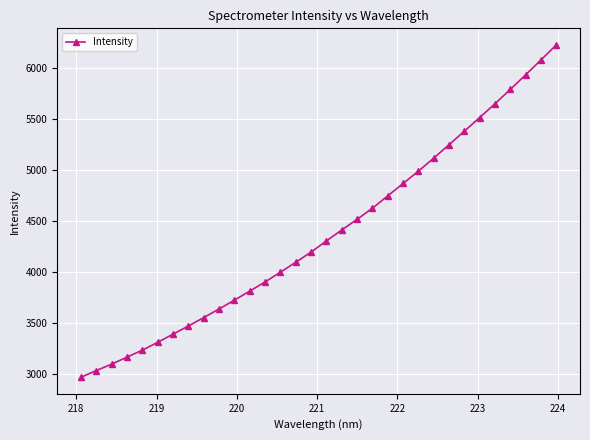

What is the value of the 21st point from the left?

4743.7